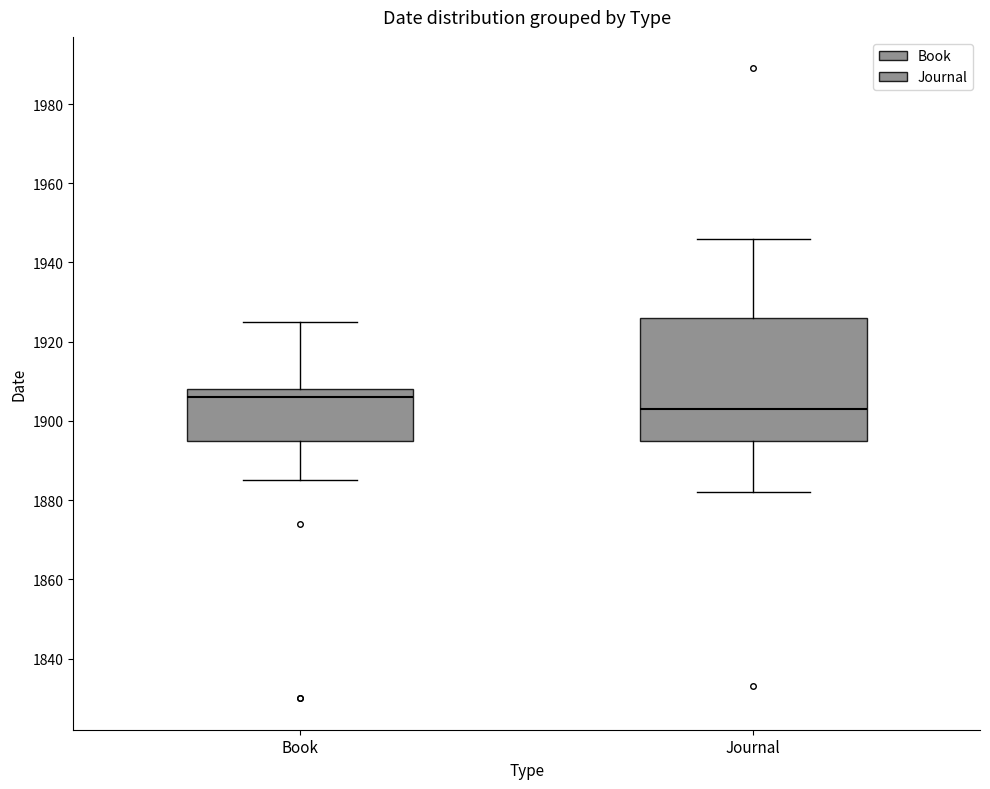

Reading left to right, read every box against the y-axis: the position of its median line, the range the box covers, and the ends of its whiskers. The values are not printed on the chart, so give them approximately, as read against the axis.

Book: median 1906, box 1896 to 1908, whiskers 1886 to 1926
Journal: median 1904, box 1896 to 1926, whiskers 1882 to 1946